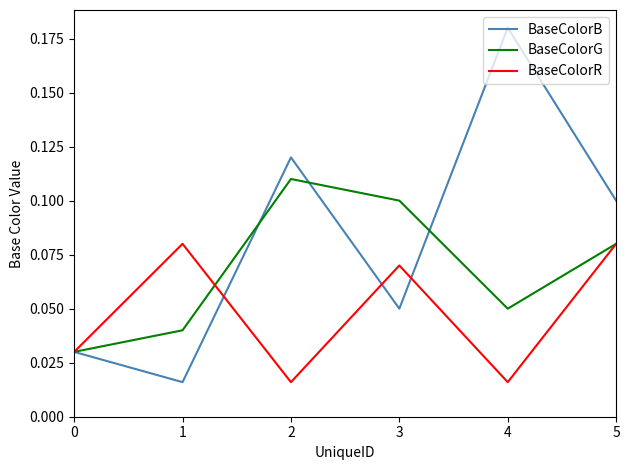

At which category is the sum across all series the highest?

5